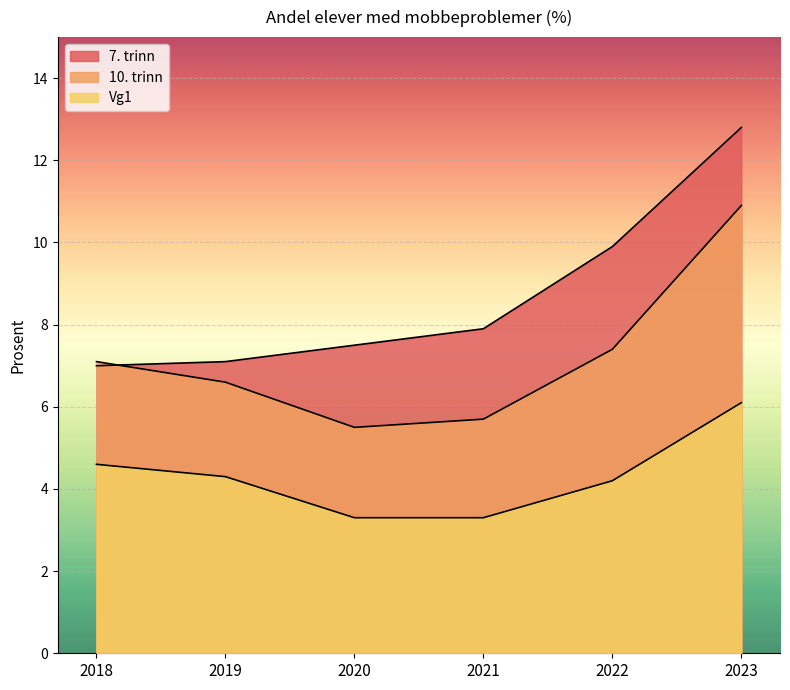

Where does the 10. trinn series first go above 7?

2018